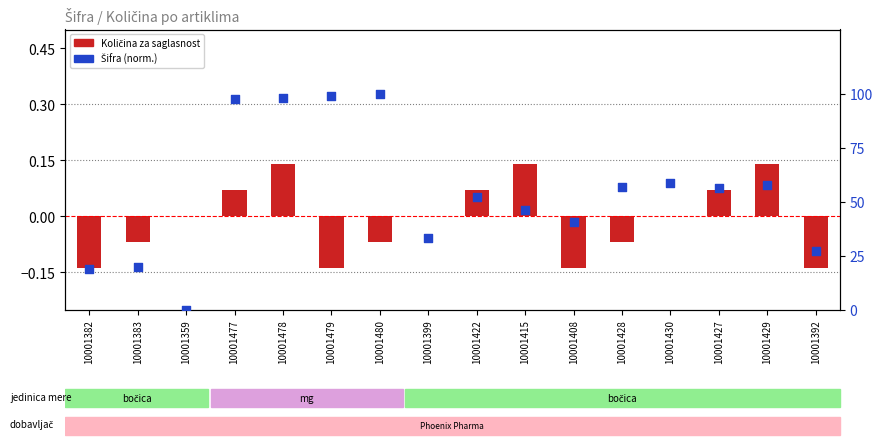

Which series reaches the minimum Y coordinate?

Količina za saglasnost